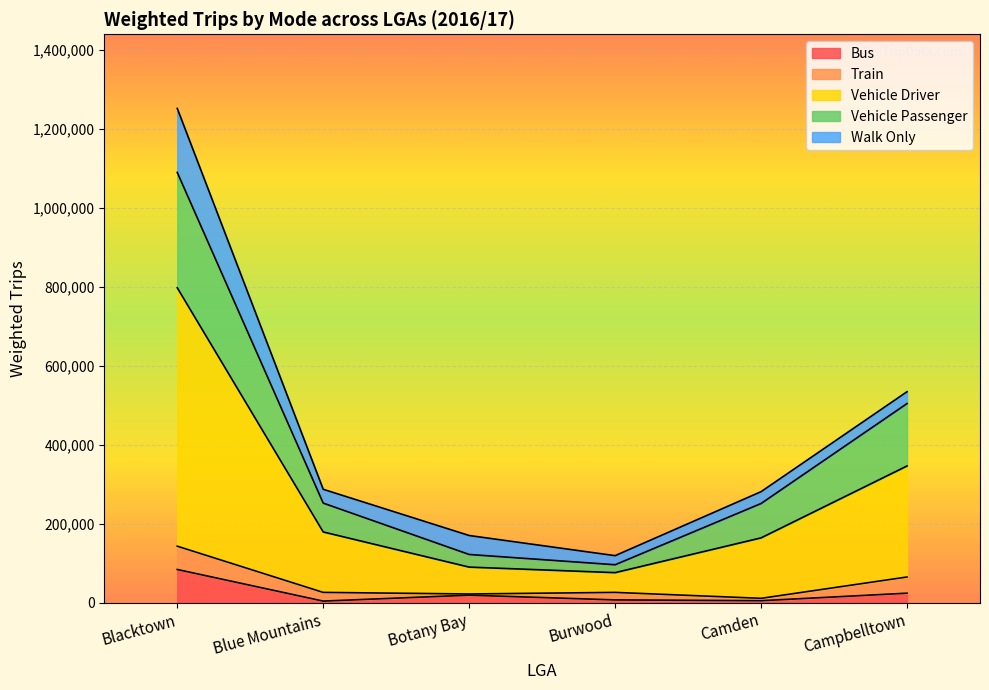

Is it true that Bus equals 84000 at Blacktown?

True